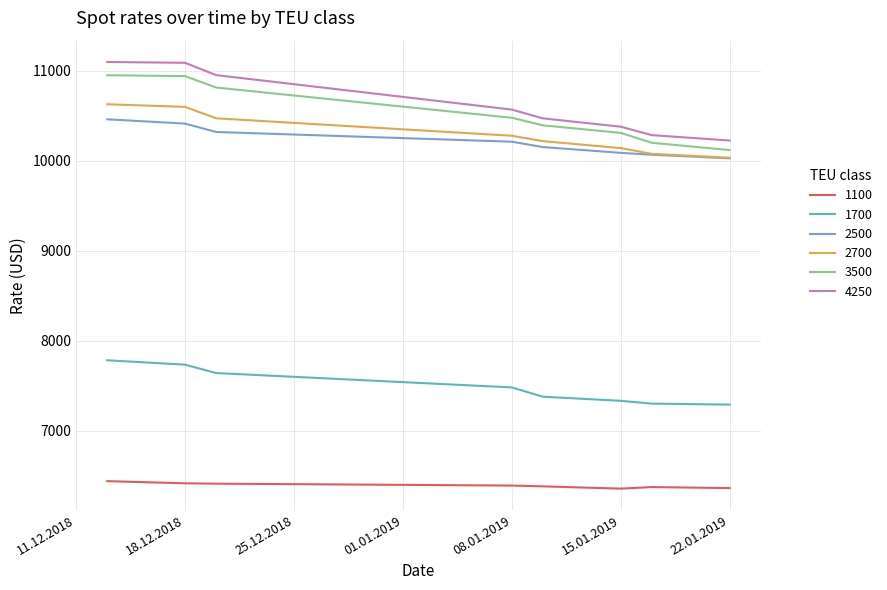

What is the greatest value displayed?

11098